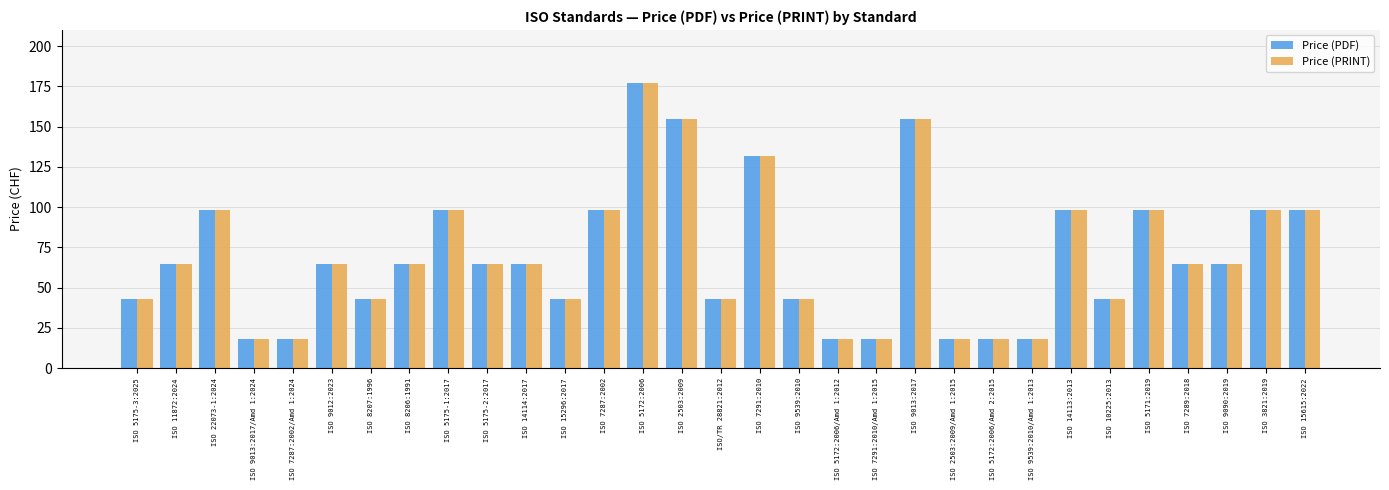

Reading left to right, list all the values displayed in this chart.

Price (PDF): 43	65	98	18	18	65	43	65	98	65	65	43	98	177	155	43	132	43	18	18	155	18	18	18	98	43	98	65	65	98	98
Price (PRINT): 43	65	98	18	18	65	43	65	98	65	65	43	98	177	155	43	132	43	18	18	155	18	18	18	98	43	98	65	65	98	98